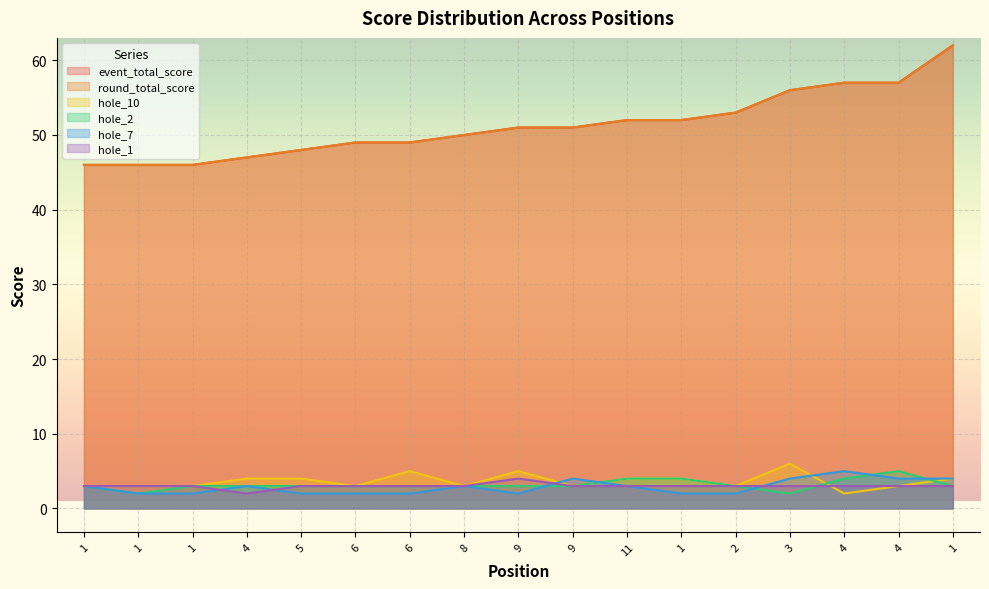

List the series in order of their peak value, highest first.

event_total_score, round_total_score, hole_10, hole_2, hole_7, hole_1